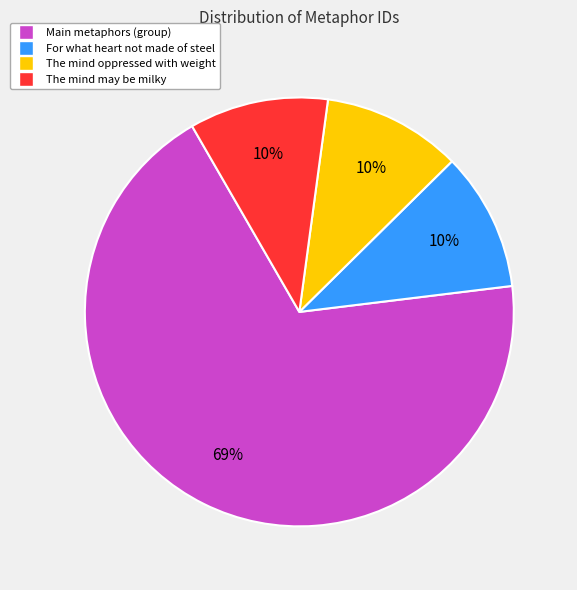

How many segments does this pie chart have?

4